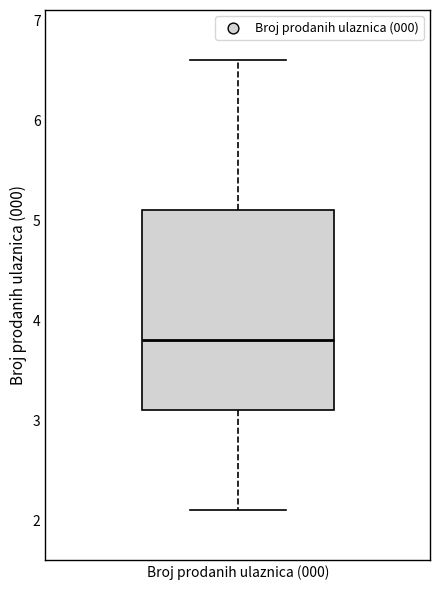

Where is the upper edge of the box for Broj prodanih ulaznica (000) on the y-axis? The values are not printed on the chart, so give them approximately, as read against the axis.

5.1